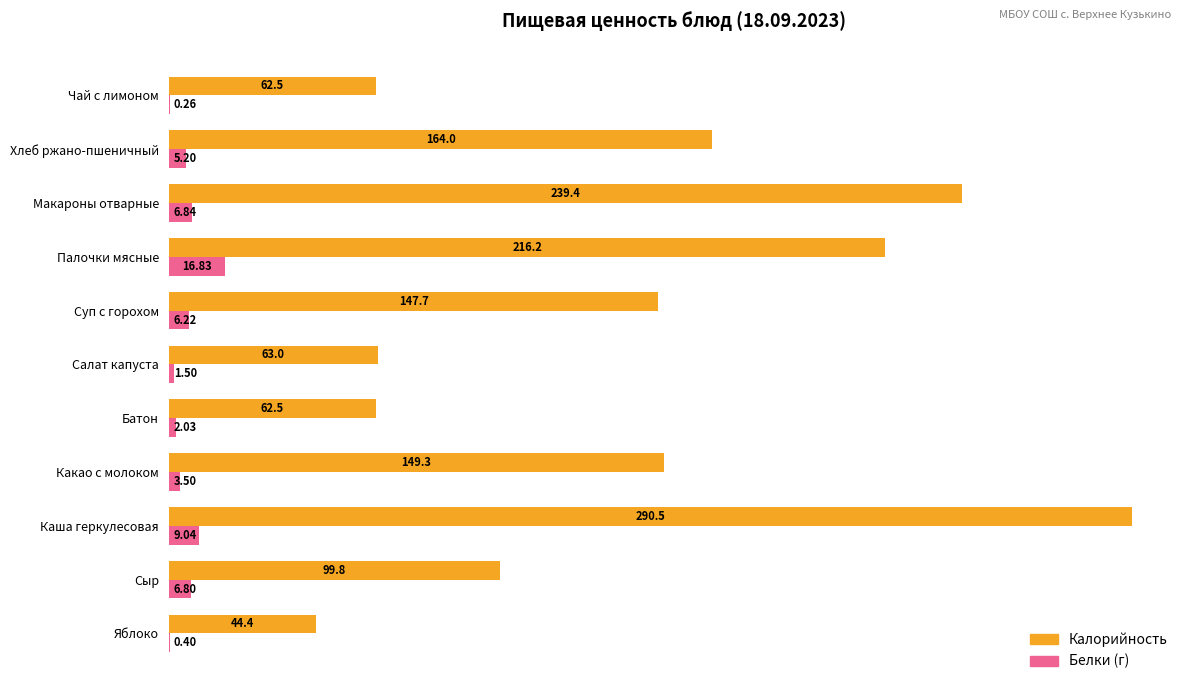

Which category has the highest value across all series?

Каша геркулесовая